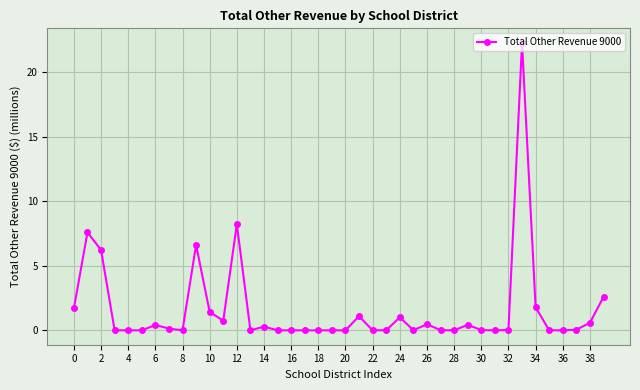

What is the difference between the maximum and minimum values?

22.3